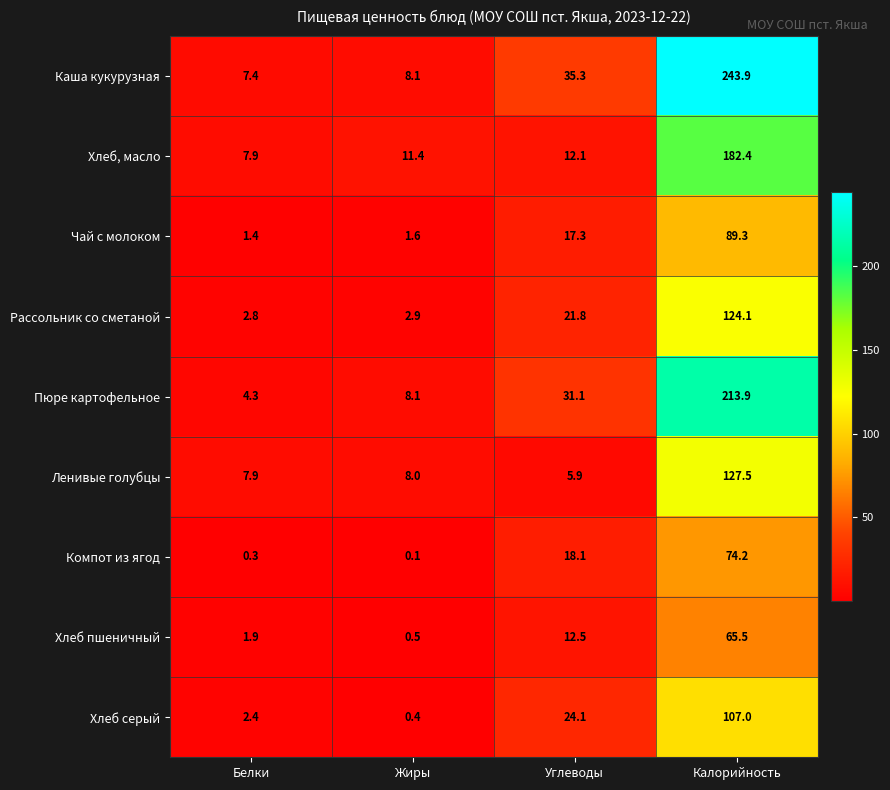

Rank the categories by Хлеб, масло value from lowest to highest.

Белки, Жиры, Углеводы, Калорийность